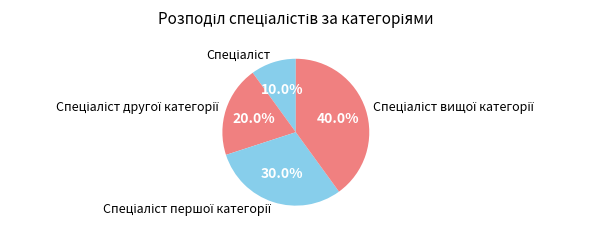

To the nearest percent, what is the average slice percentage?

25%